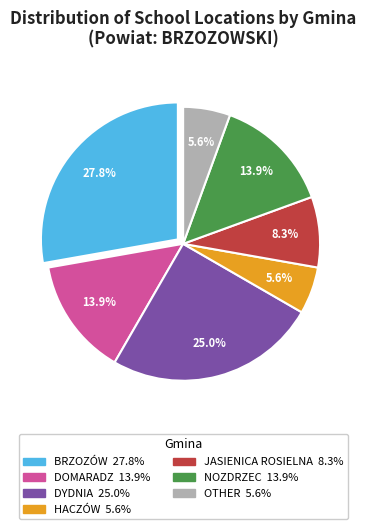

Is it true that OTHER is 6% of the pie?

True